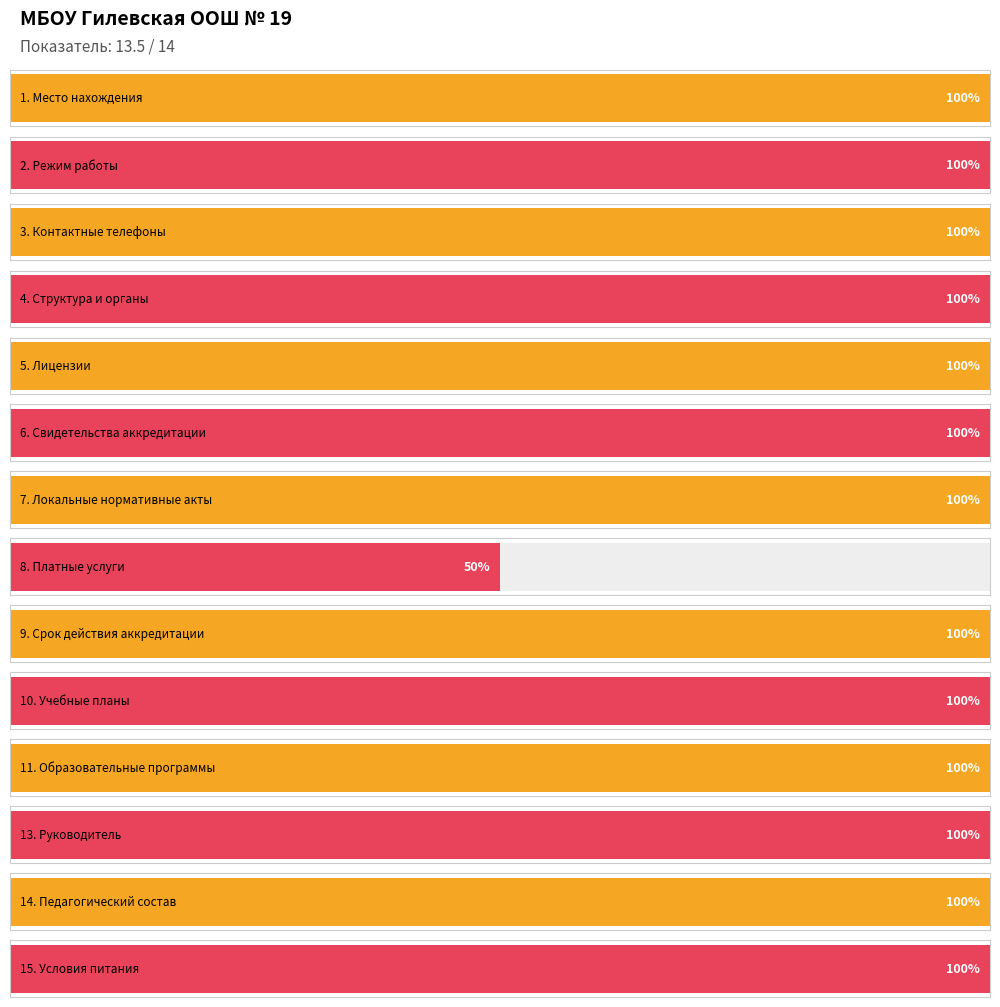

Does the chart contain stacked bars?

No